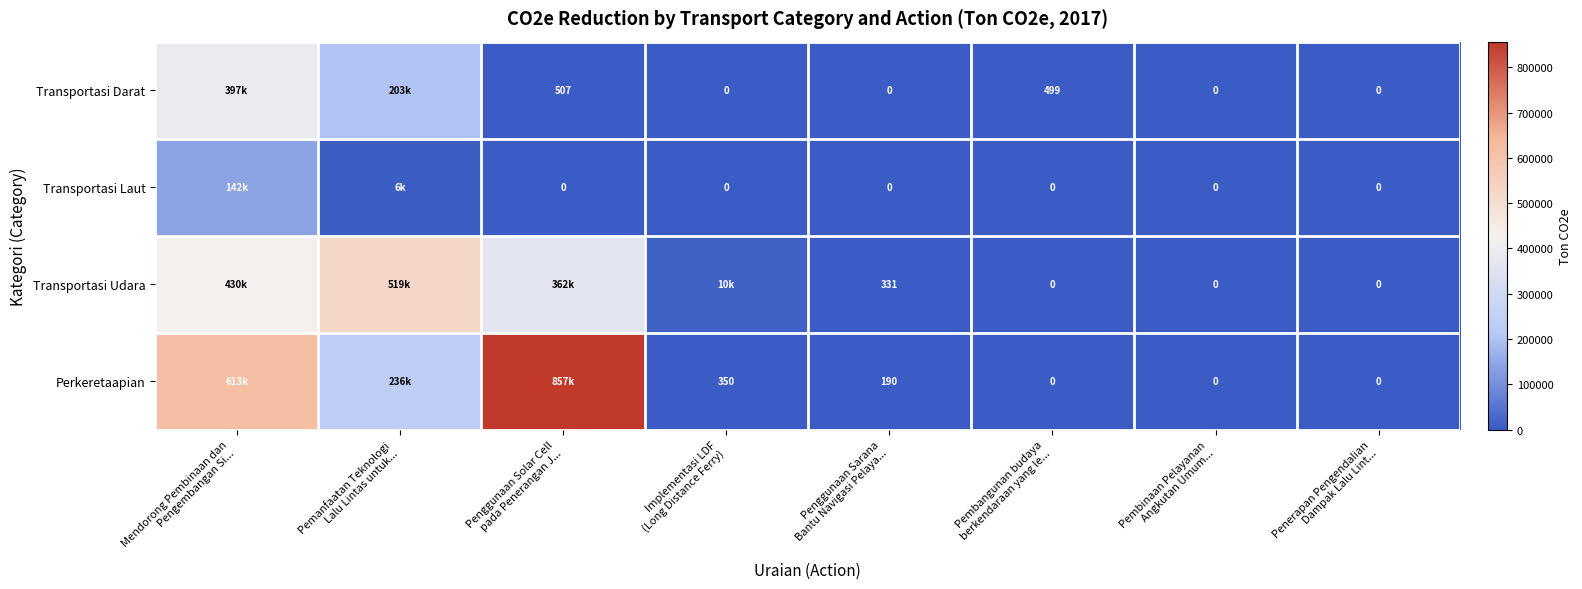

At which label is Transportasi Udara closest to 259738?

Penggunaan Solar Cell pada Penerangan J...